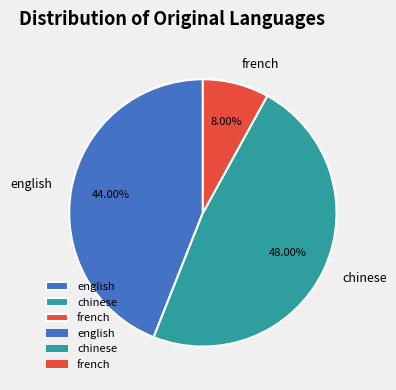

Rank the categories by value from highest to lowest.

chinese, english, french